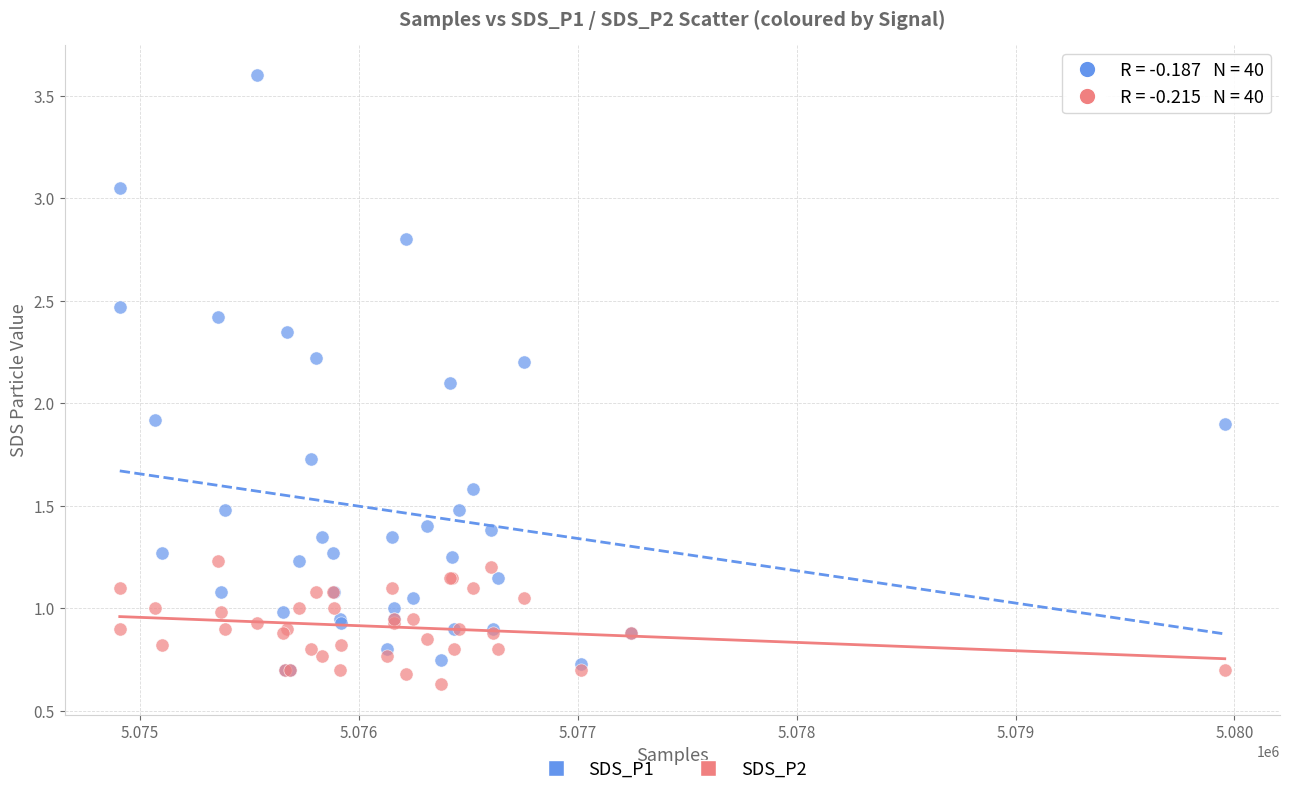

Which series reaches the maximum Y coordinate?

SDS_P1